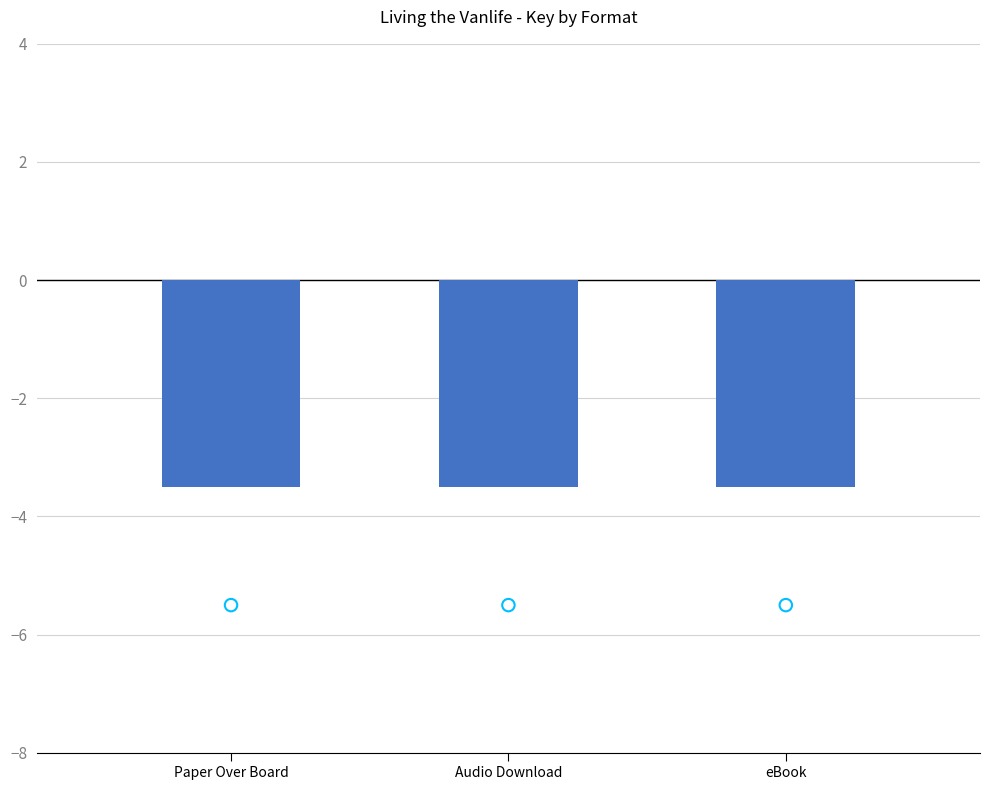

Which series reaches the minimum Y coordinate?

Key scatter